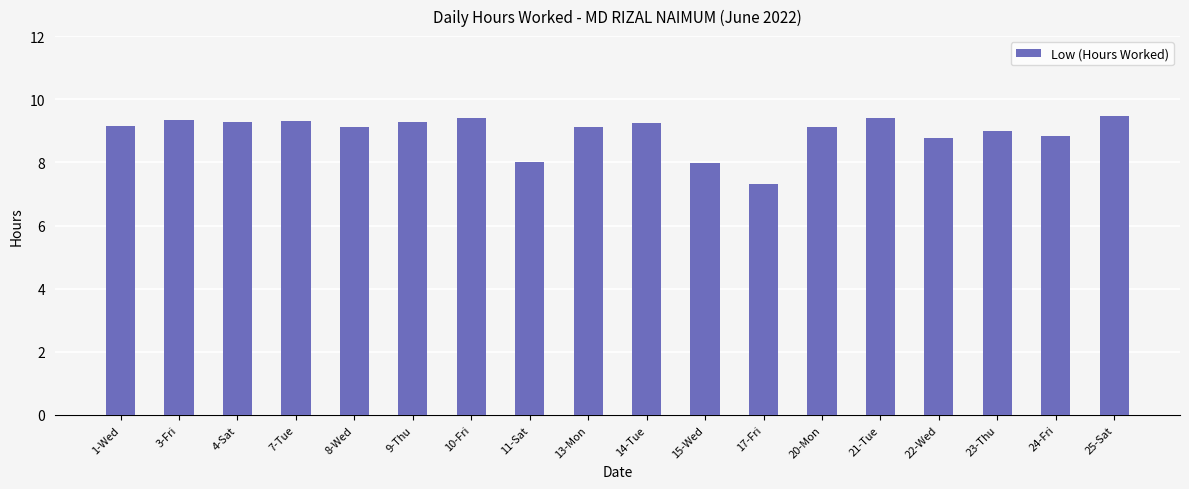

What is the change in value from 11-Sat to 17-Fri?

-0.7